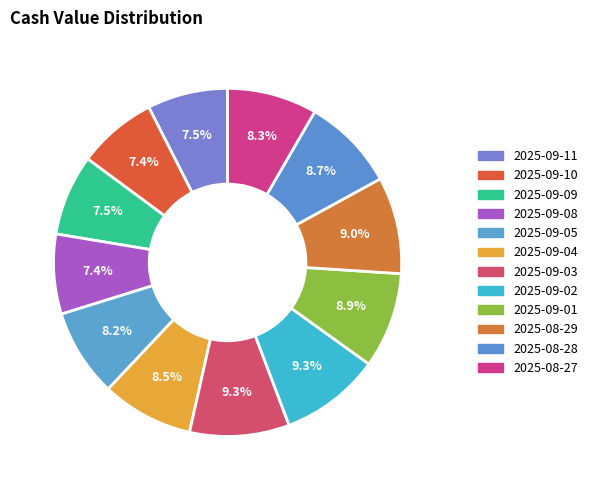

Which slice is the largest?

2025-09-02